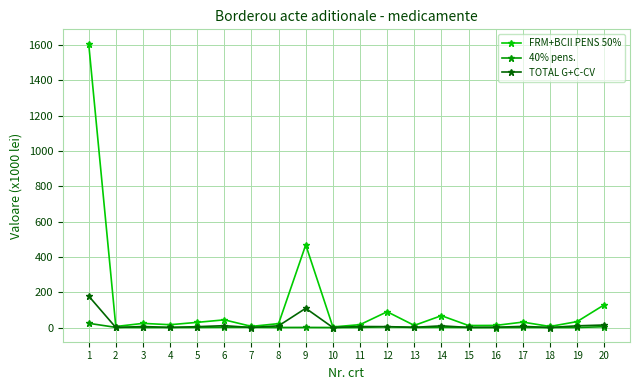

List the series in order of their peak value, lowest first.

40% pens., TOTAL G+C-CV, FRM+BCII PENS 50%